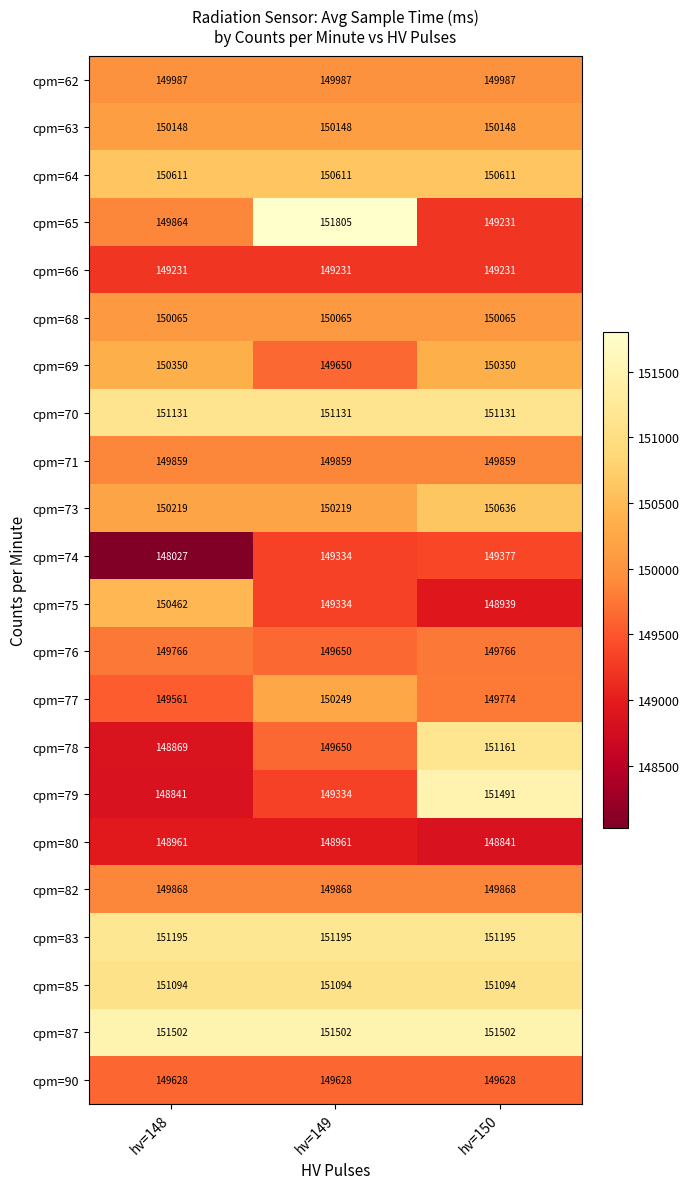

What is the total value across all series at hv=150?

3303885